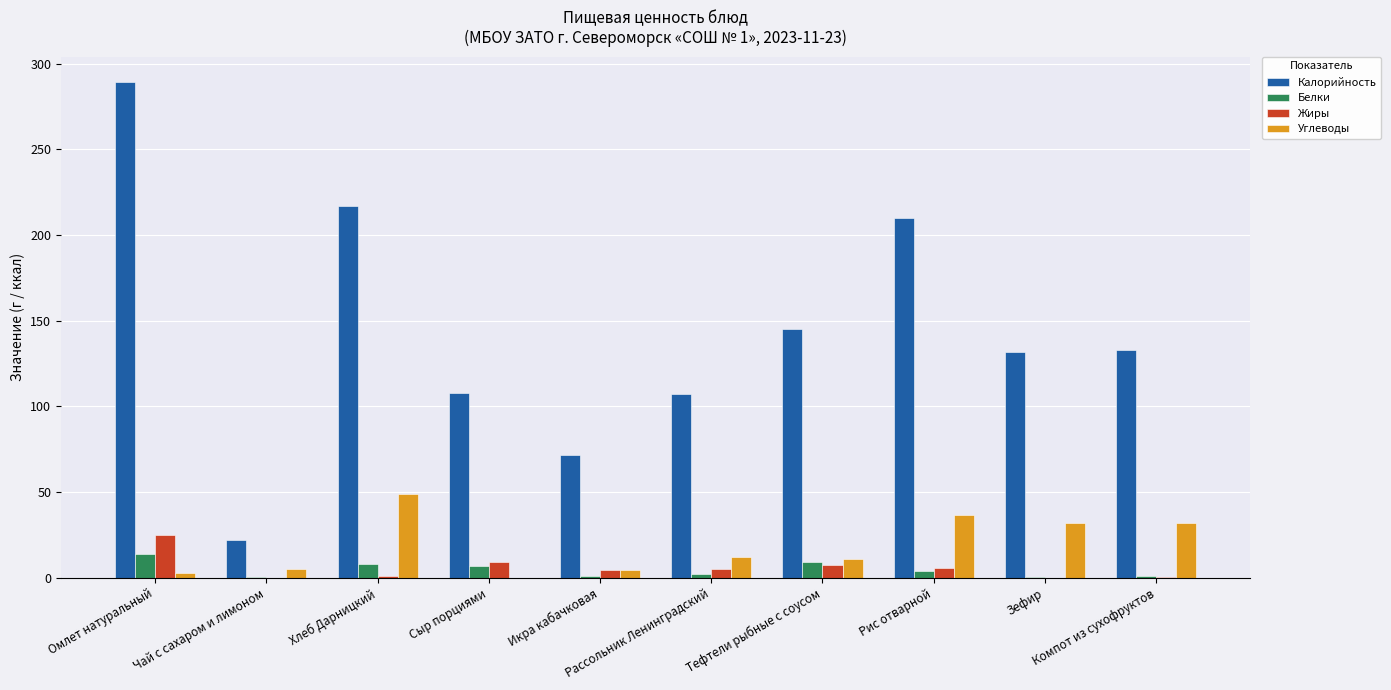

What is the sum of all Белки values?

45.4